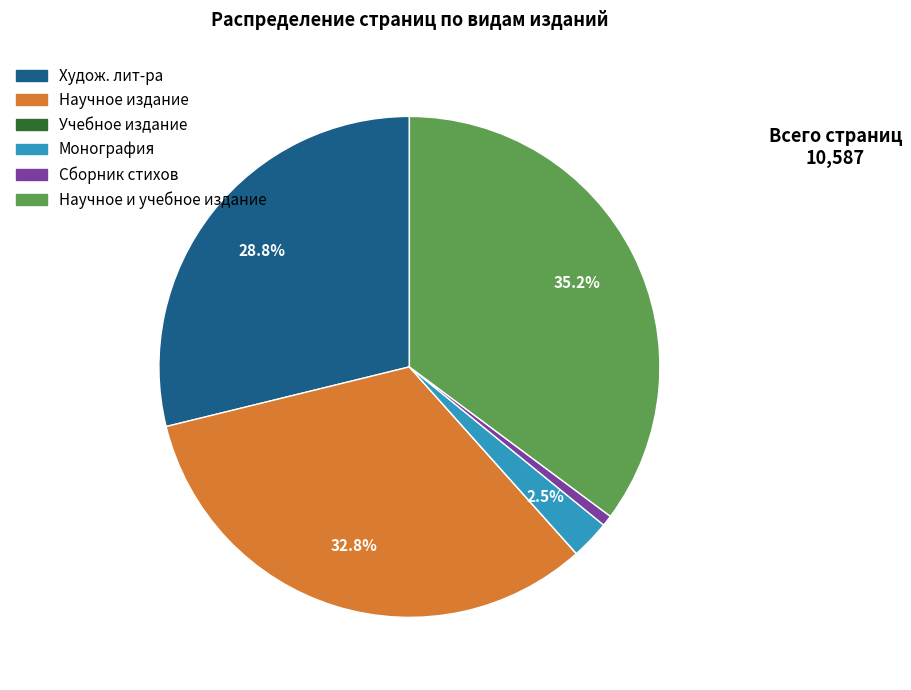

Between Сборник стихов and Научное и учебное издание, which is larger?

Научное и учебное издание